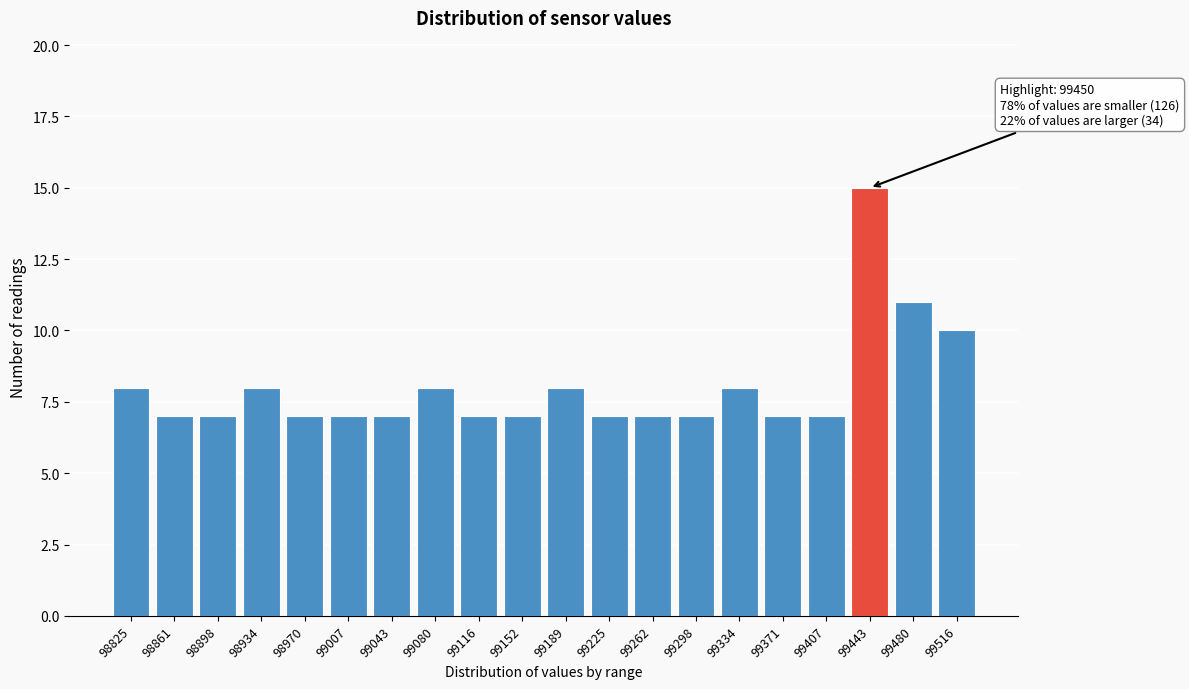

Reading right to left, list all the values displayed in this chart.

99516=10	99480=11	99443=15	99407=7	99371=7	99334=8	99298=7	99262=7	99225=7	99189=8	99152=7	99116=7	99080=8	99043=7	99007=7	98970=7	98934=8	98898=7	98861=7	98825=8